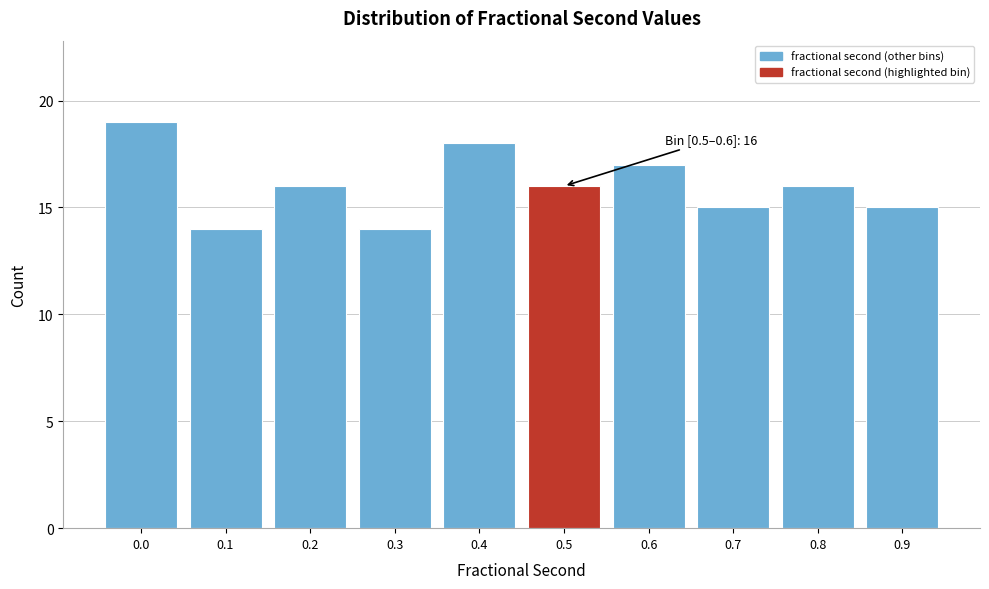

Reading left to right, transcribe all the data shown in this chart.

19	14	16	14	18	16	17	15	16	15